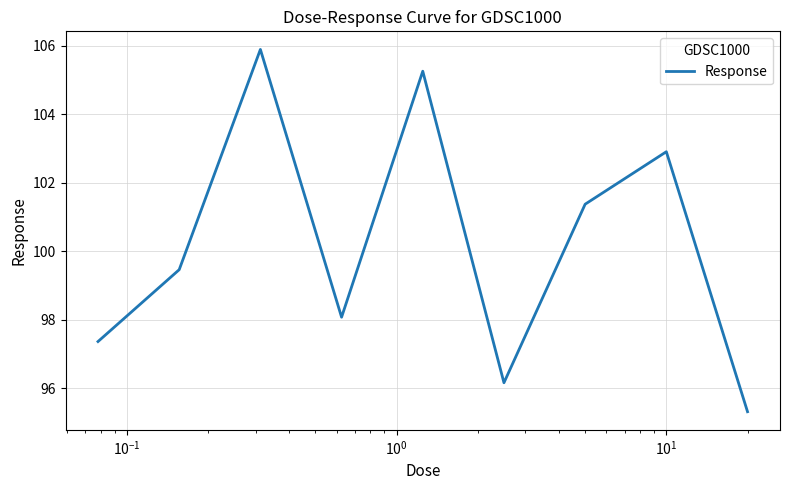

What is the maximum value shown in the chart?

105.9